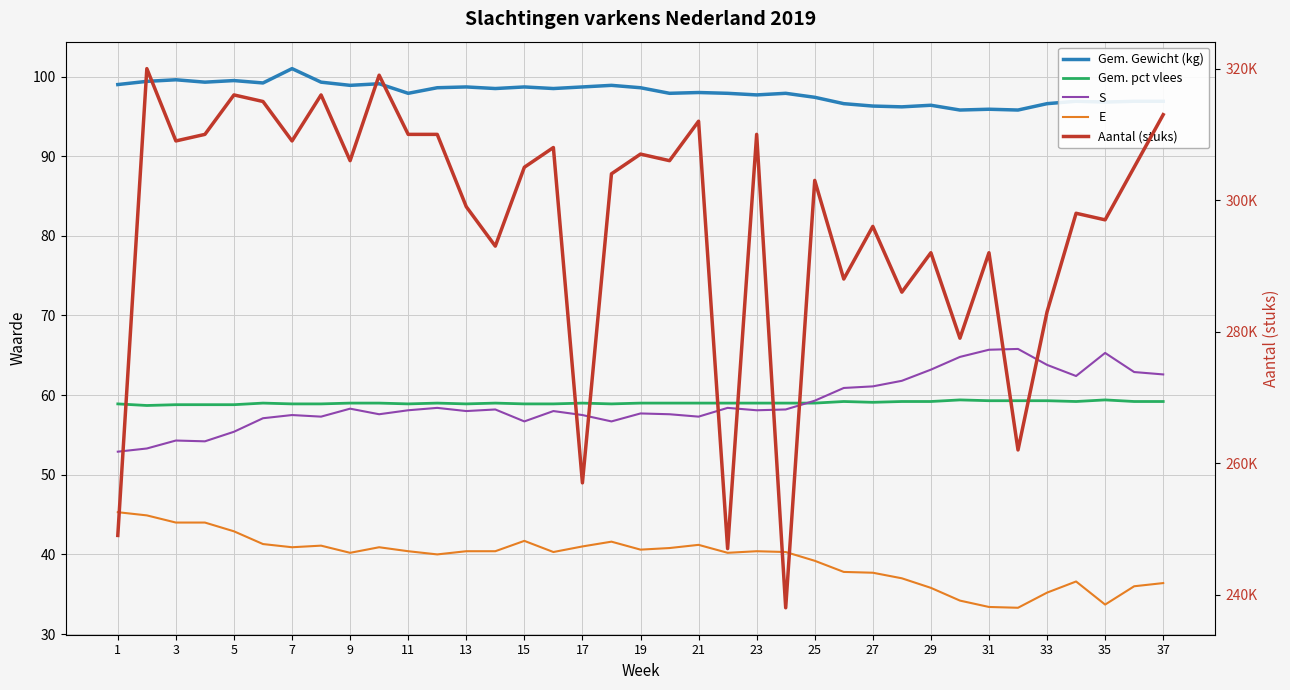

What is the label of the 6th point from the left?

11